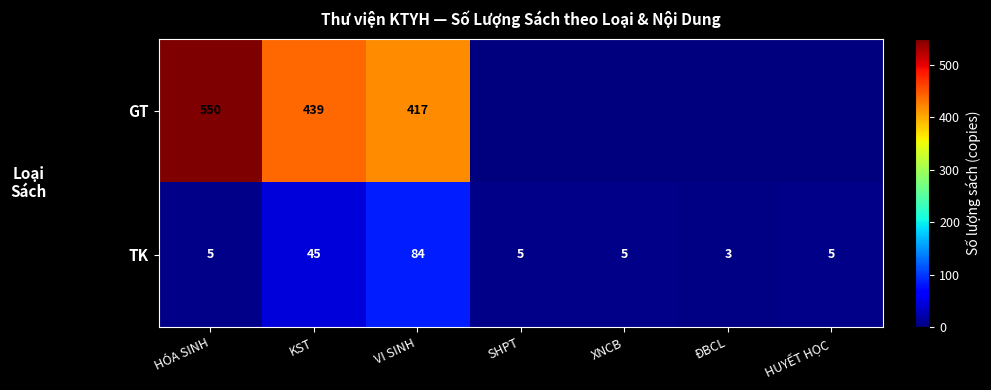

True or false: TK has a value of 45 at KST.

True